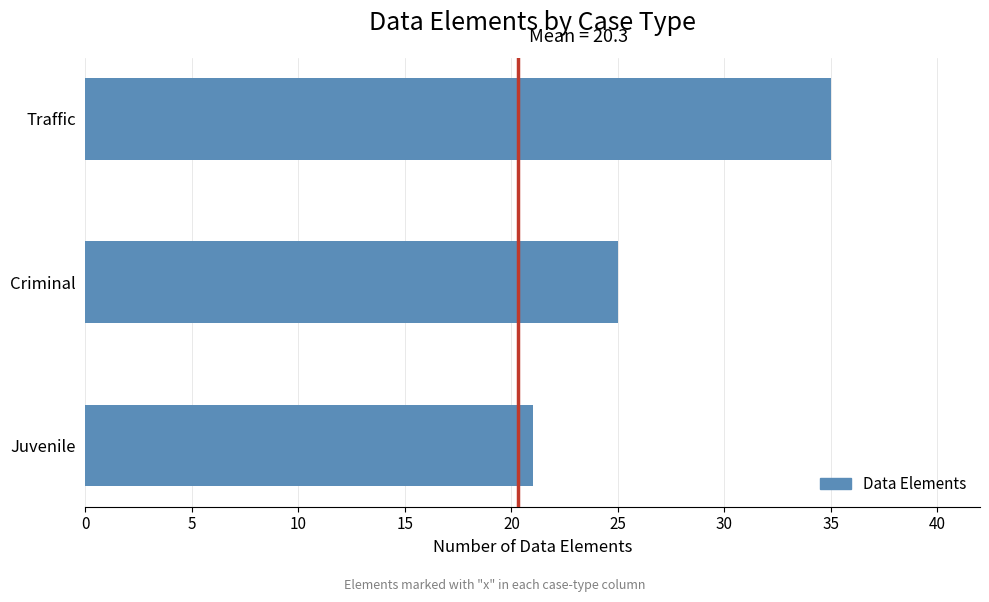

The value at Traffic is 23. True or false?

False